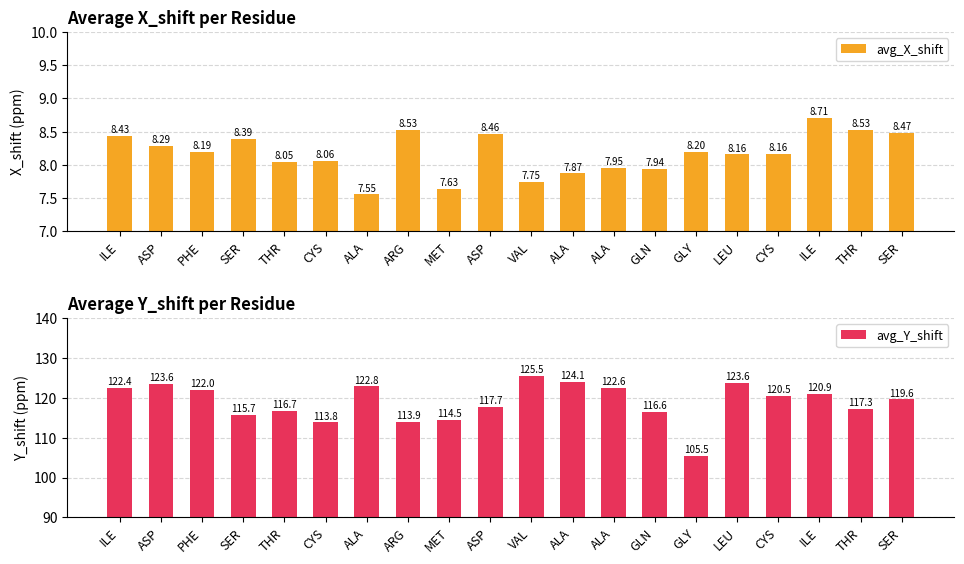

What is the value of the avg_X_shift bar at the 5th from the left?

8.1